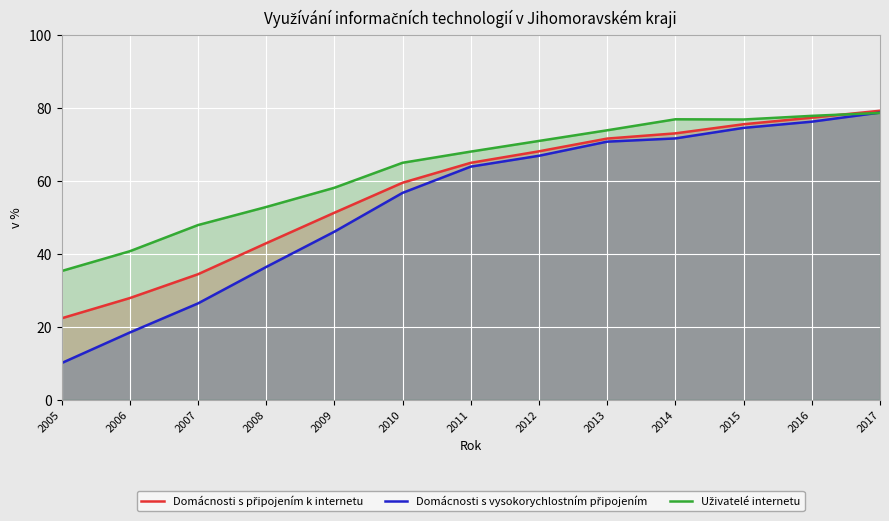

What is the smallest value displayed?

10.1